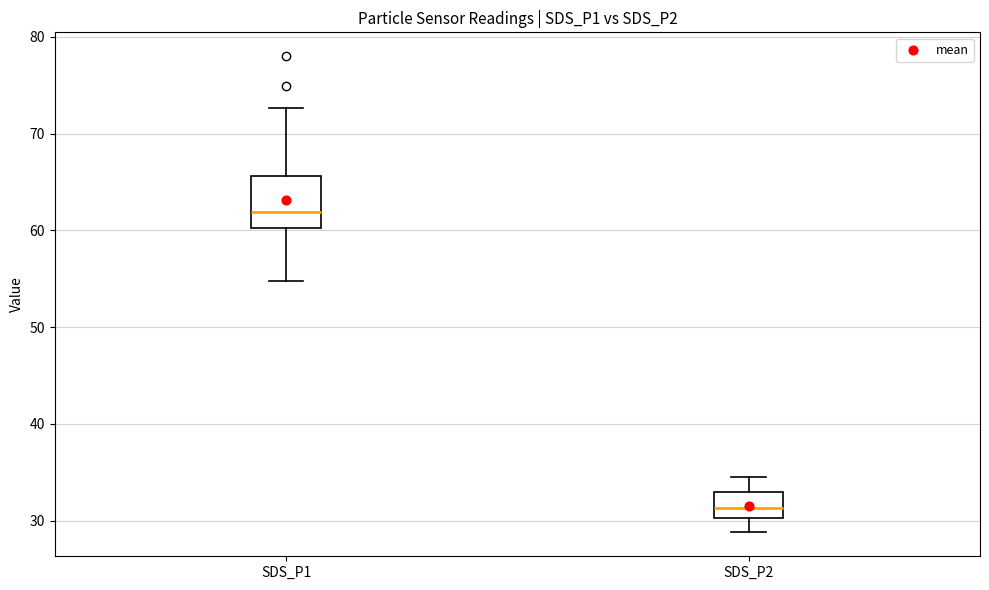

Reading left to right, transcribe this box plot: for each box, give where its median line is, the range the box spans, and where its two whiskers end, as read against the y-axis. The values are not printed on the chart, so give them approximately, as read against the axis.

SDS_P1: median 62, box 60 to 66, whiskers 55 to 73
SDS_P2: median 31, box 30 to 33, whiskers 29 to 35